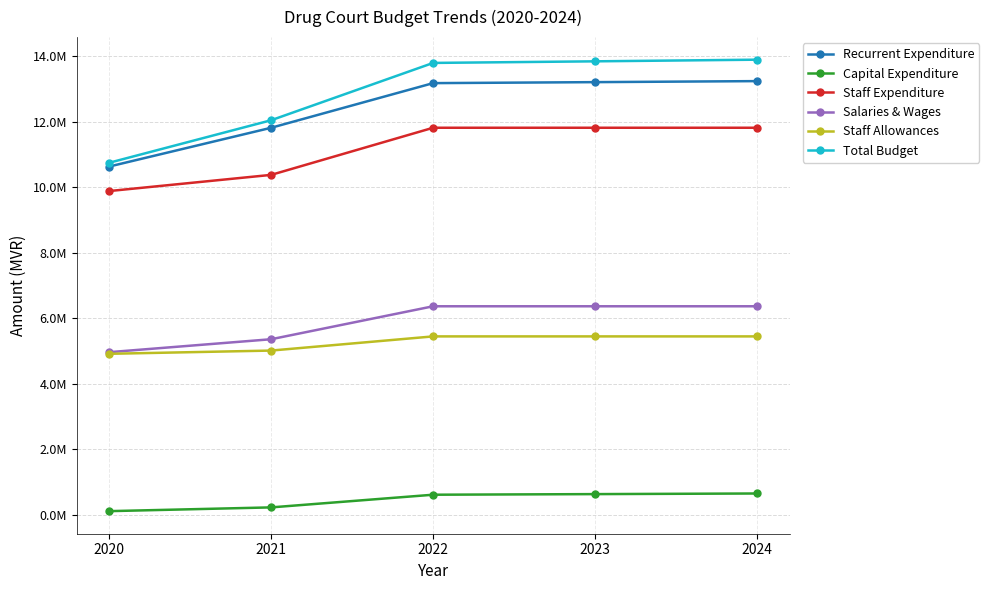

List the labels in order of Salaries & Wages value, largest first.

2022, 2023, 2024, 2021, 2020